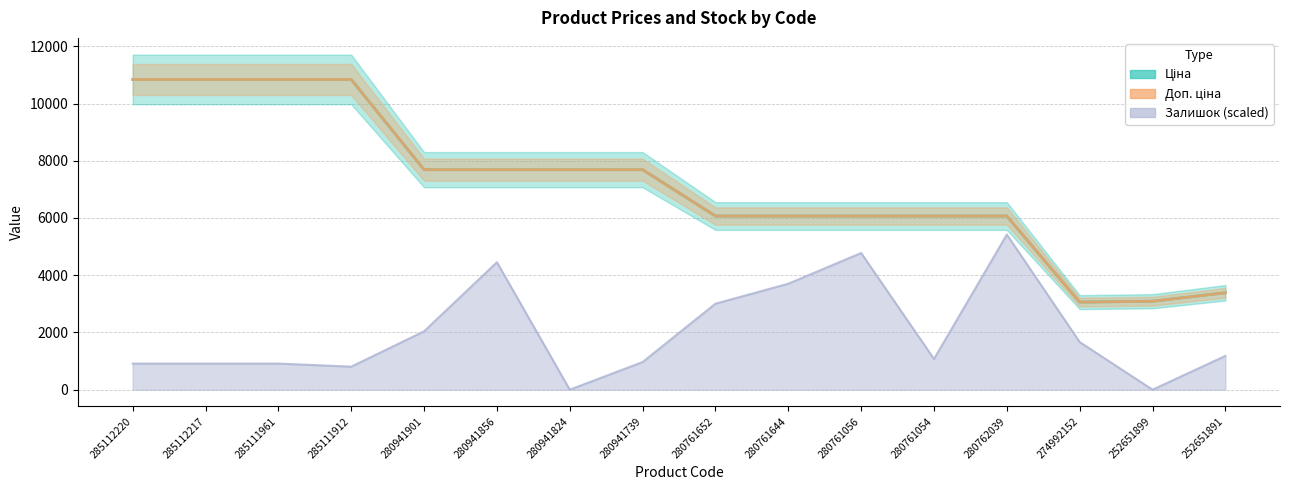

What are all the series names shown in the legend?

Ціна, Доп. ціна, Залишок